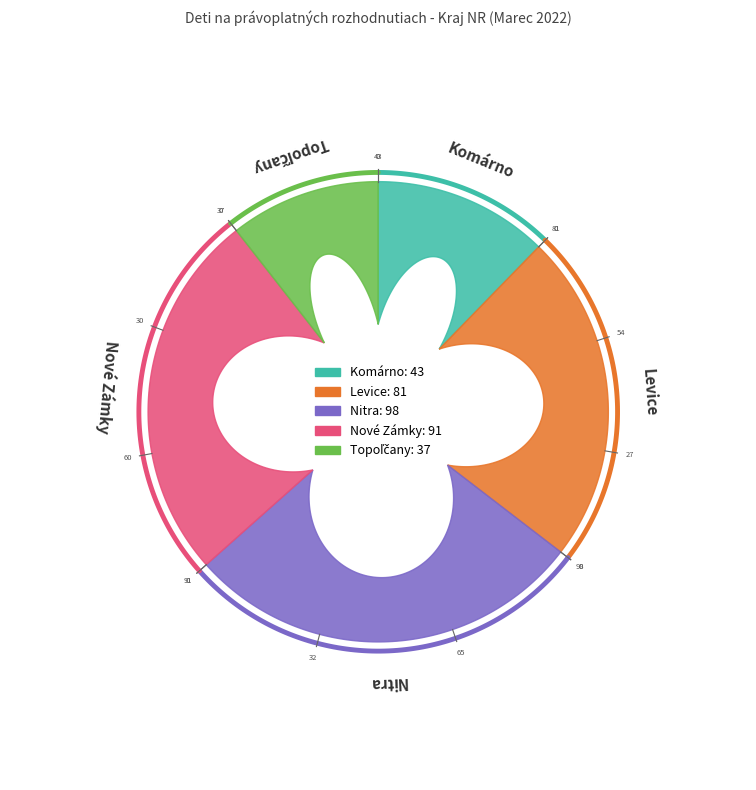

Count the number of slices in the pie.

5